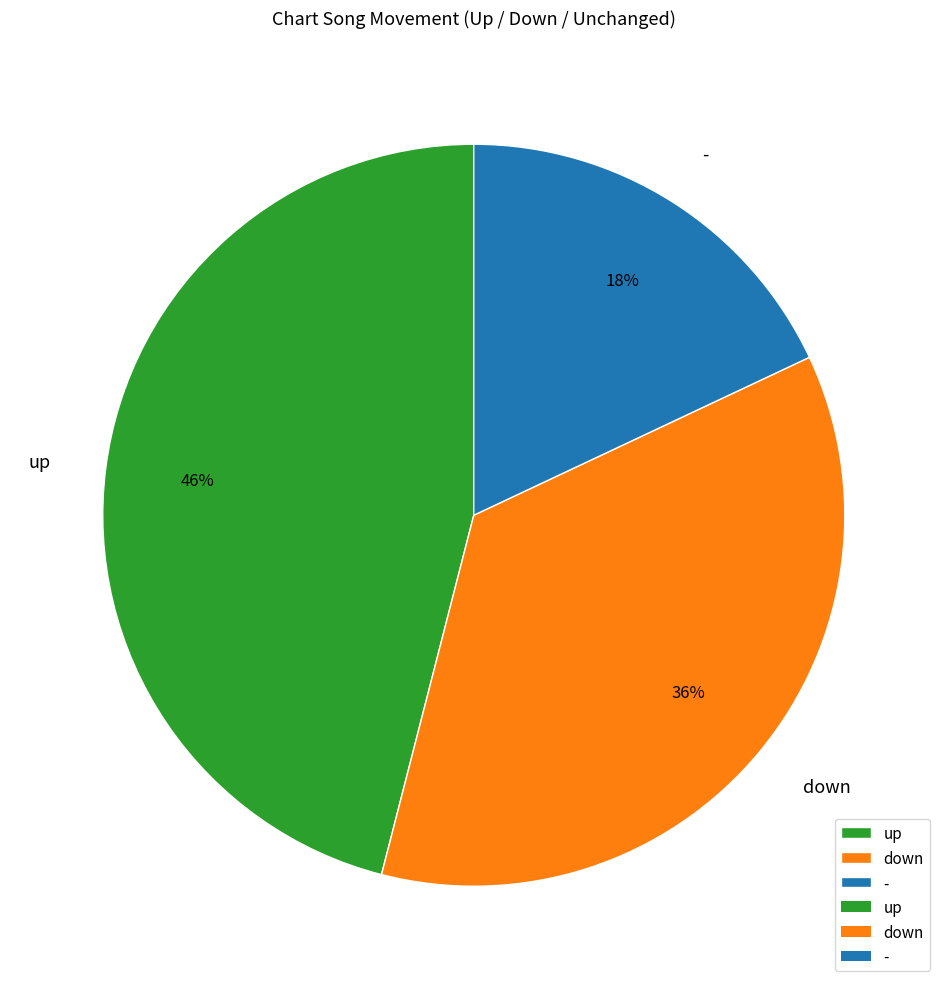

To the nearest percent, what percentage of the pie is up?

46%